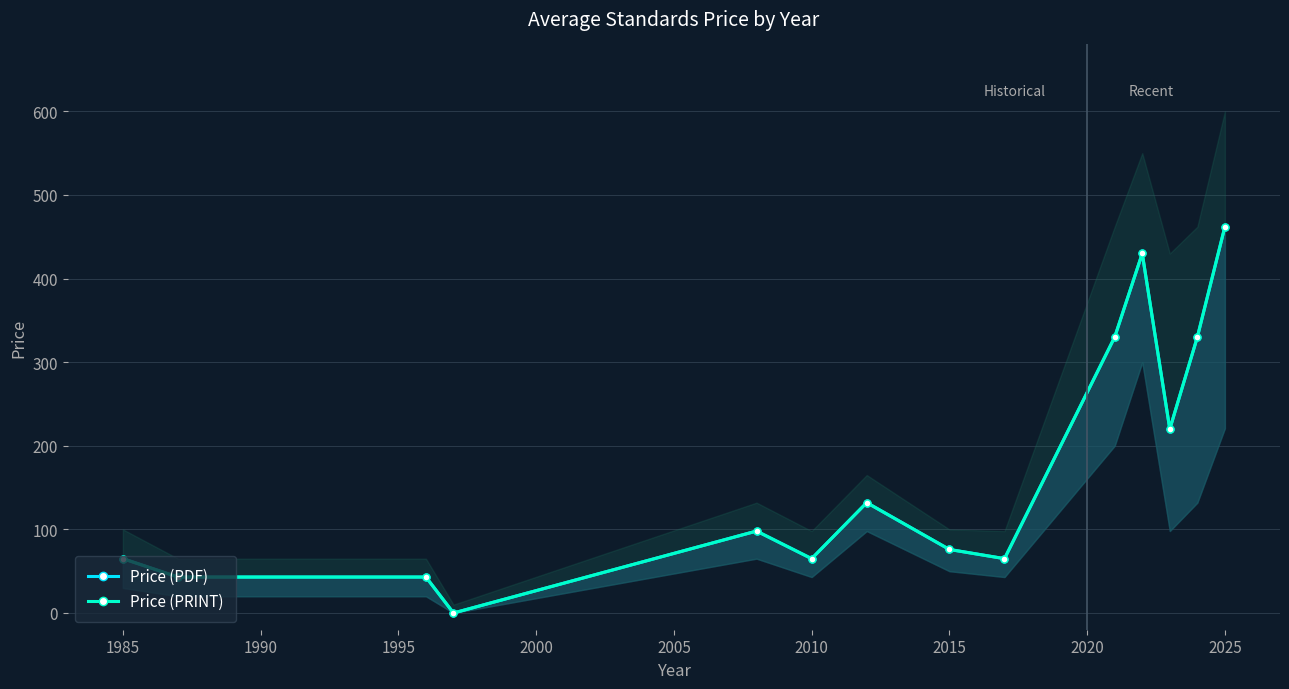

Rank the series by their maximum value, from highest to lowest.

Price (PDF), Price (PRINT)